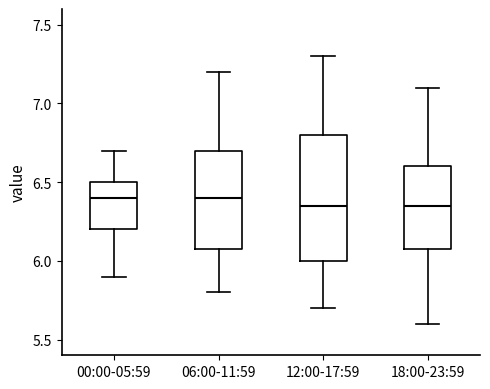

Comparing the boxes themselves (not the whiskers), which one is the tallest?

12:00-17:59